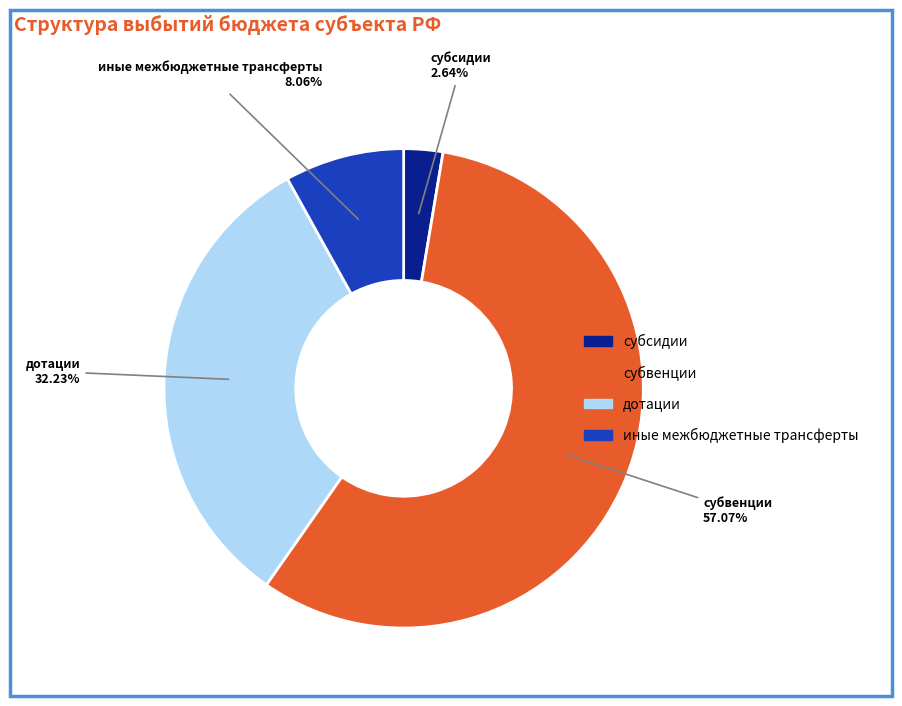

To the nearest percent, what portion does иные межбюджетные трансферты represent?

8%